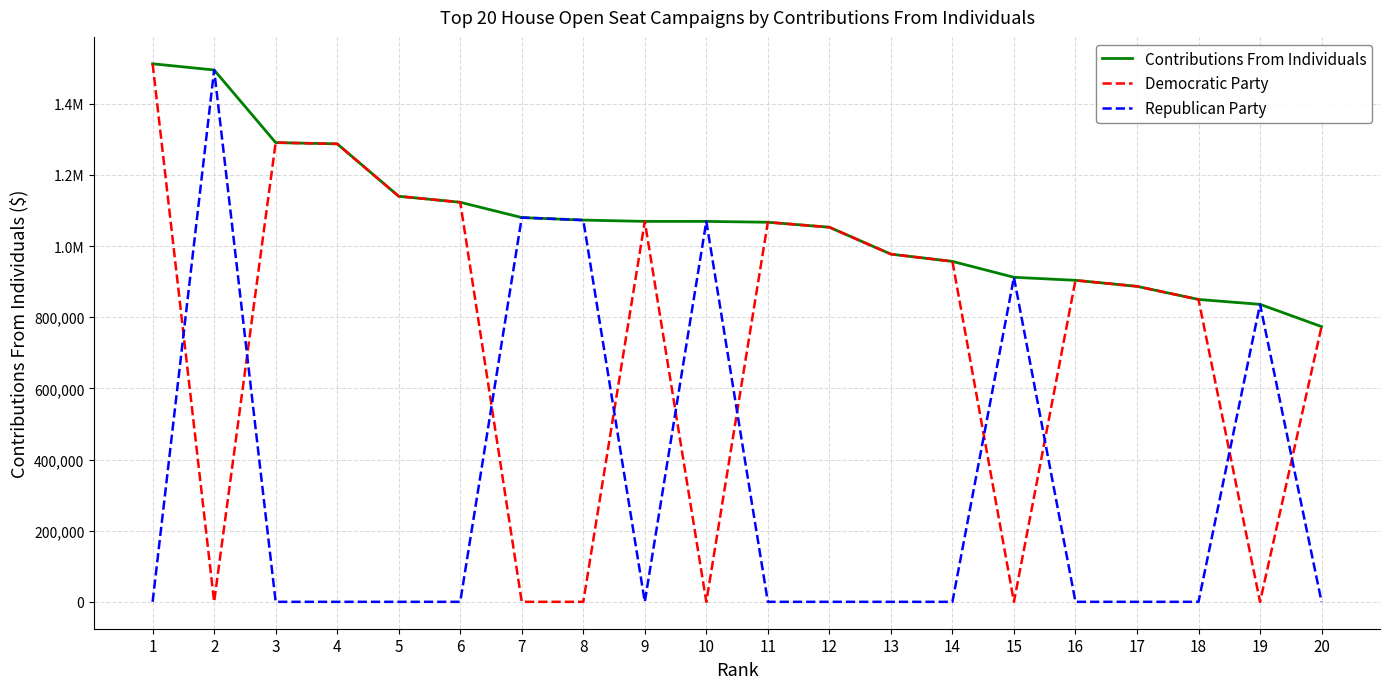

Is it true that Contributions From Individuals equals 280627.9 at 3?

False